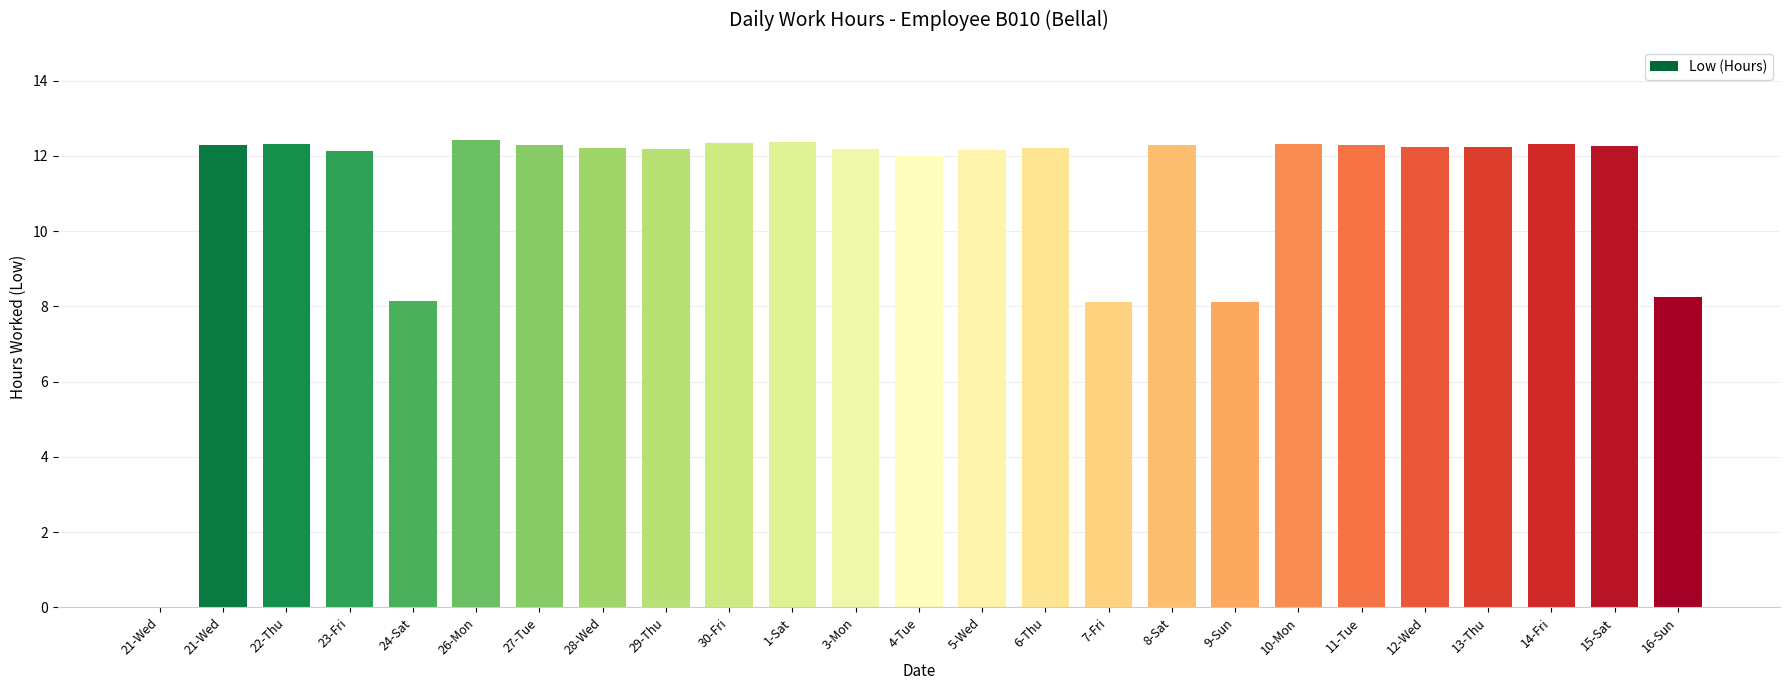

How many positive values are there?

24